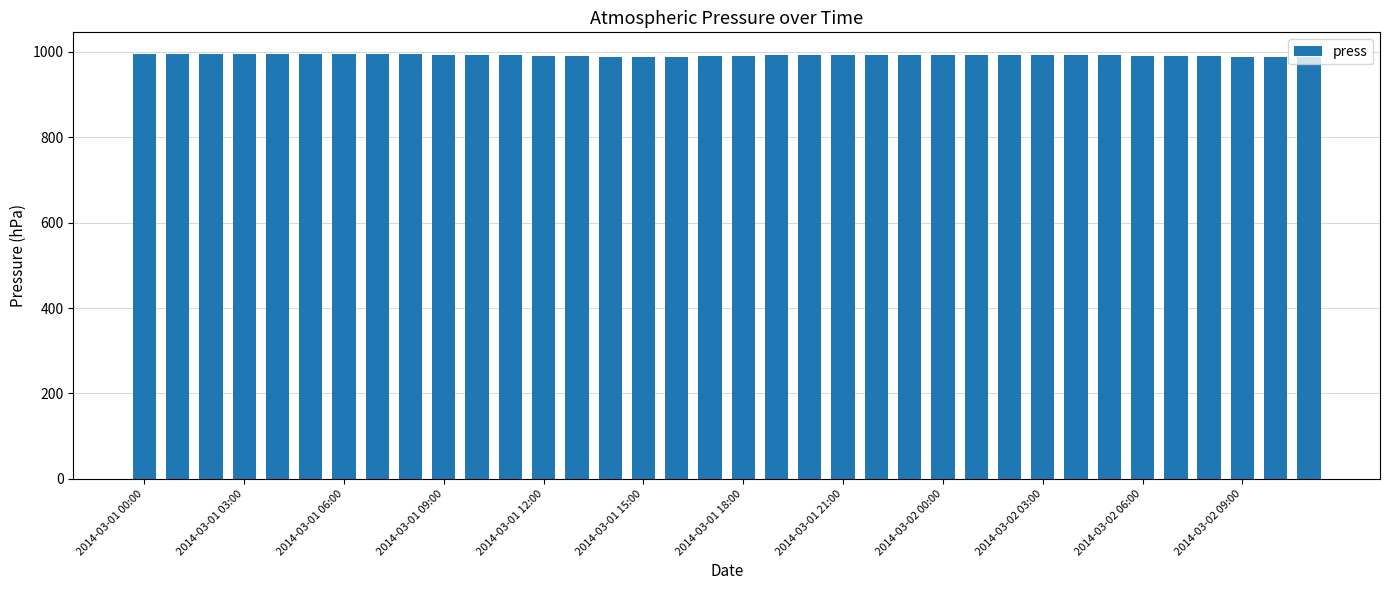

What is the value of the 18th bar from the left?

990